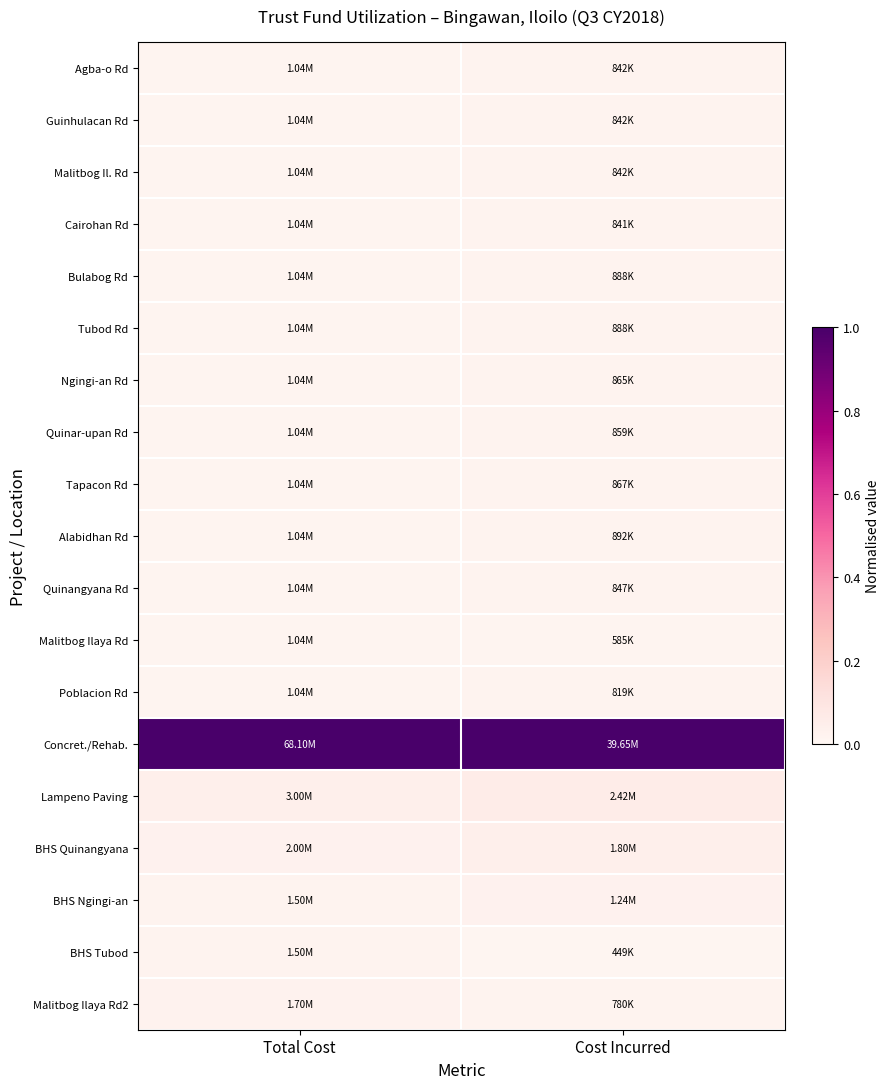

List the series in order of their peak value, highest first.

Concret./Rehab., Lampeno Paving, BHS Quinangyana, BHS Ngingi-an, Malitbog Ilaya Rd2, Alabidhan Rd, Bulabog Rd, Tubod Rd, BHS Tubod, Tapacon Rd, Ngingi-an Rd, Quinar-upan Rd, Quinangyana Rd, Agba-o Rd, Malitbog Il. Rd, Guinhulacan Rd, Cairohan Rd, Poblacion Rd, Malitbog Ilaya Rd